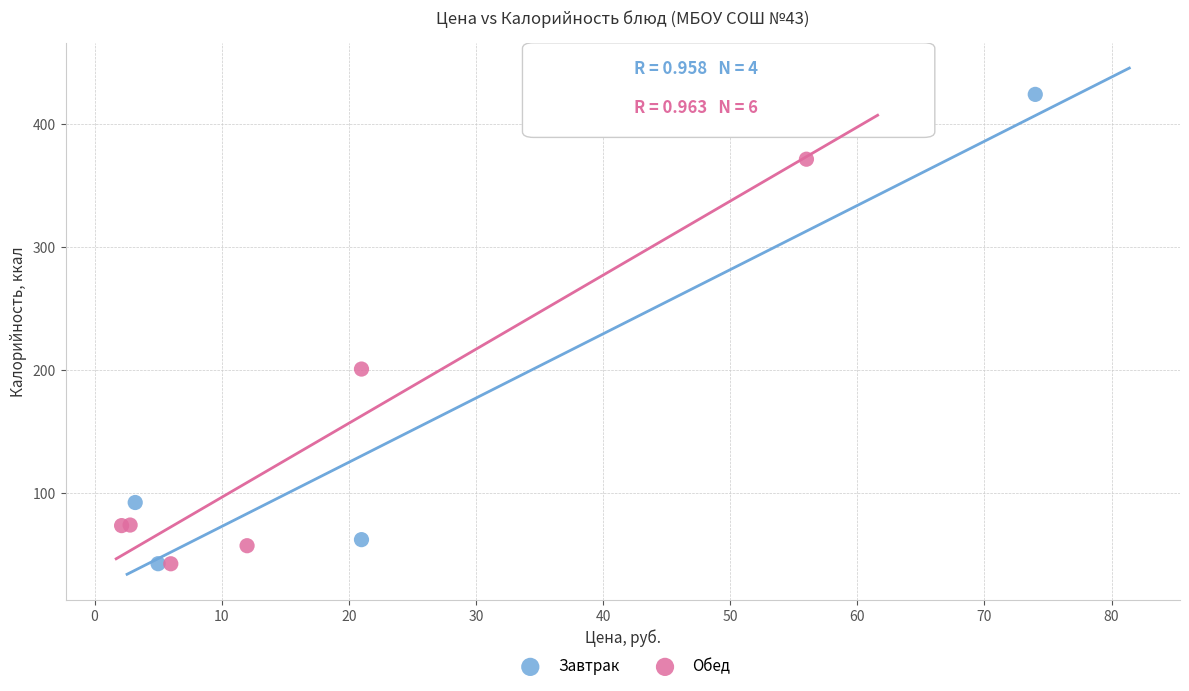

Which series contains the highest Y value?

Завтрак